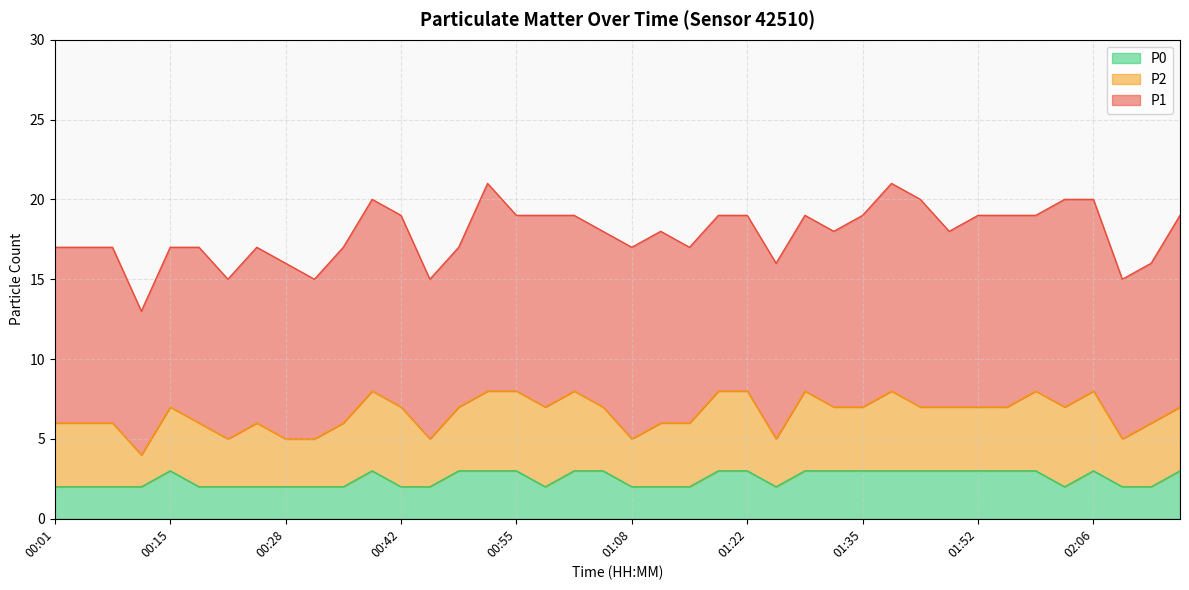

How many series are shown in this chart?

3